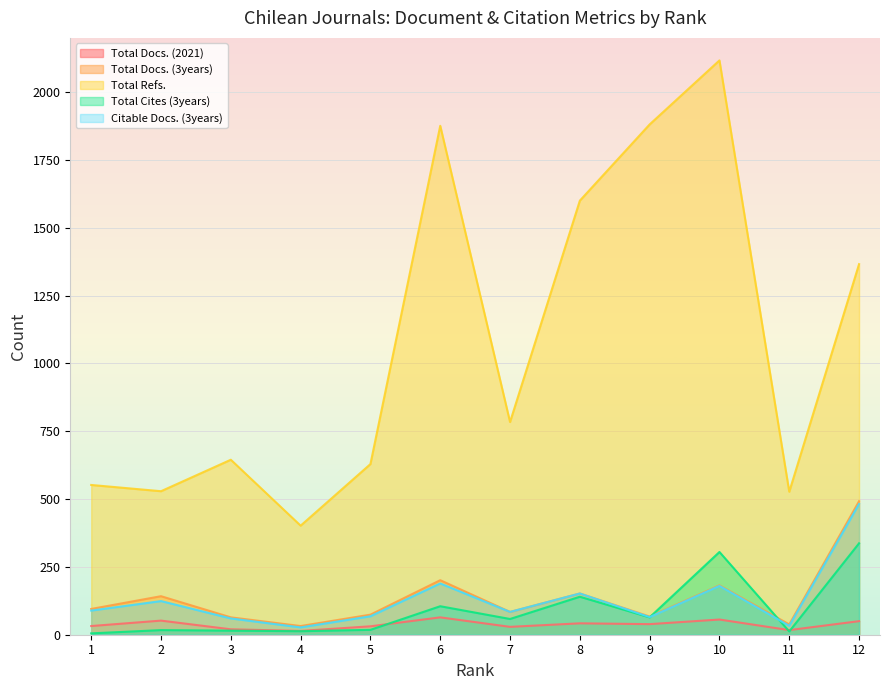

What is the spread (max minus min) of values at 2?

512